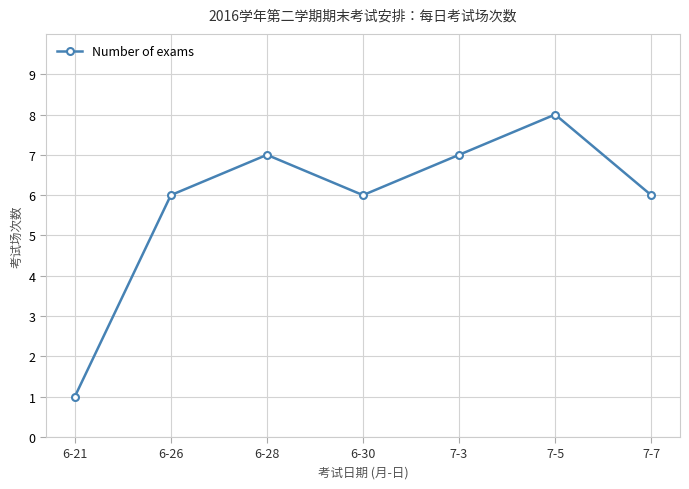

How many points are higher than both their immediate neighbors (excluding endpoints)?

2